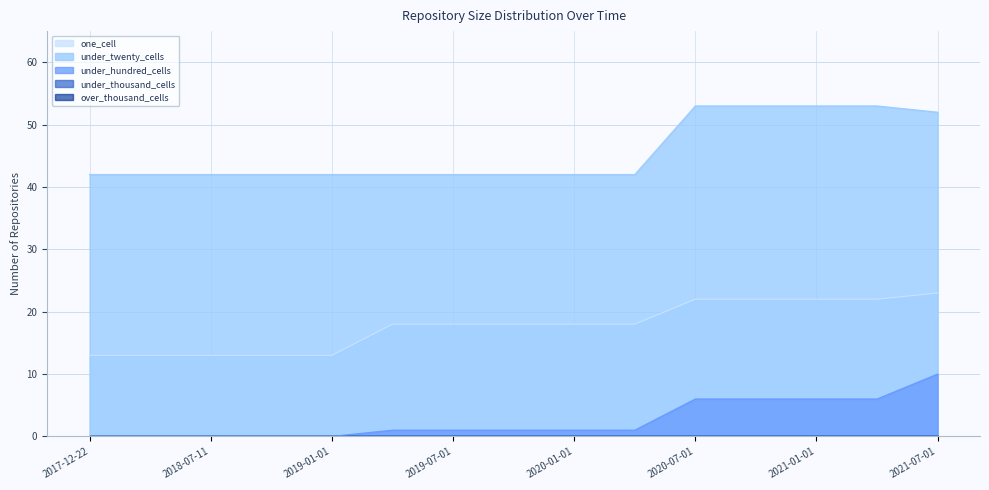

What is the spread (max minus min) of values at 2019-07-01?

41